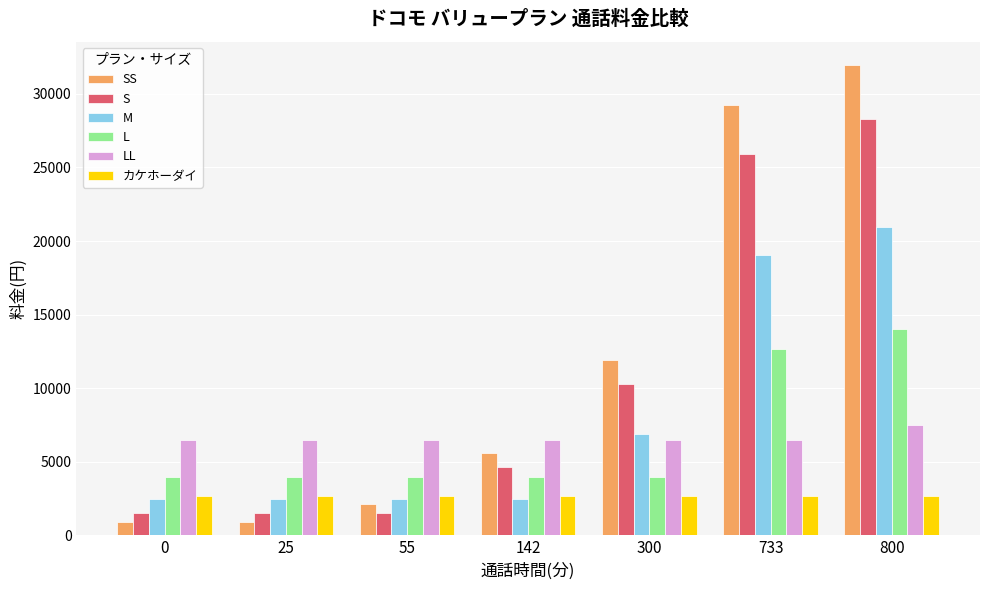

What is the smallest value displayed?

924